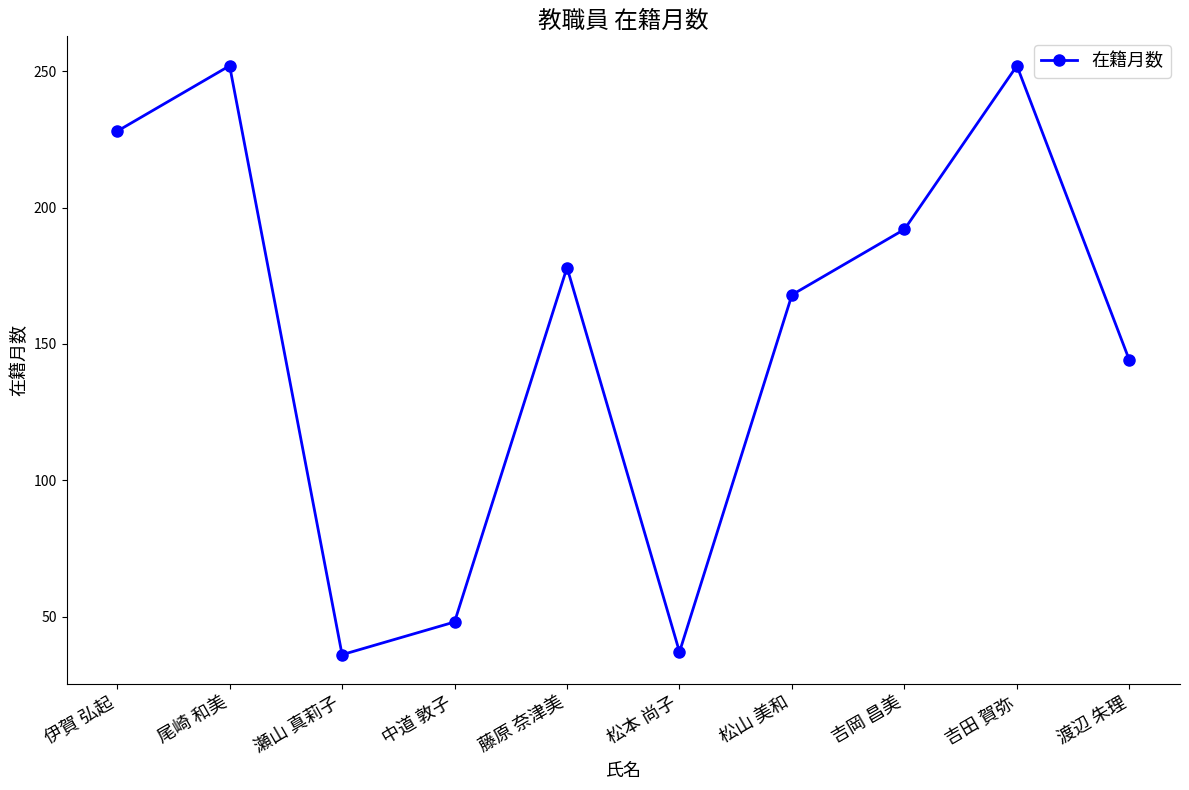

How many lines are shown in the chart?

1